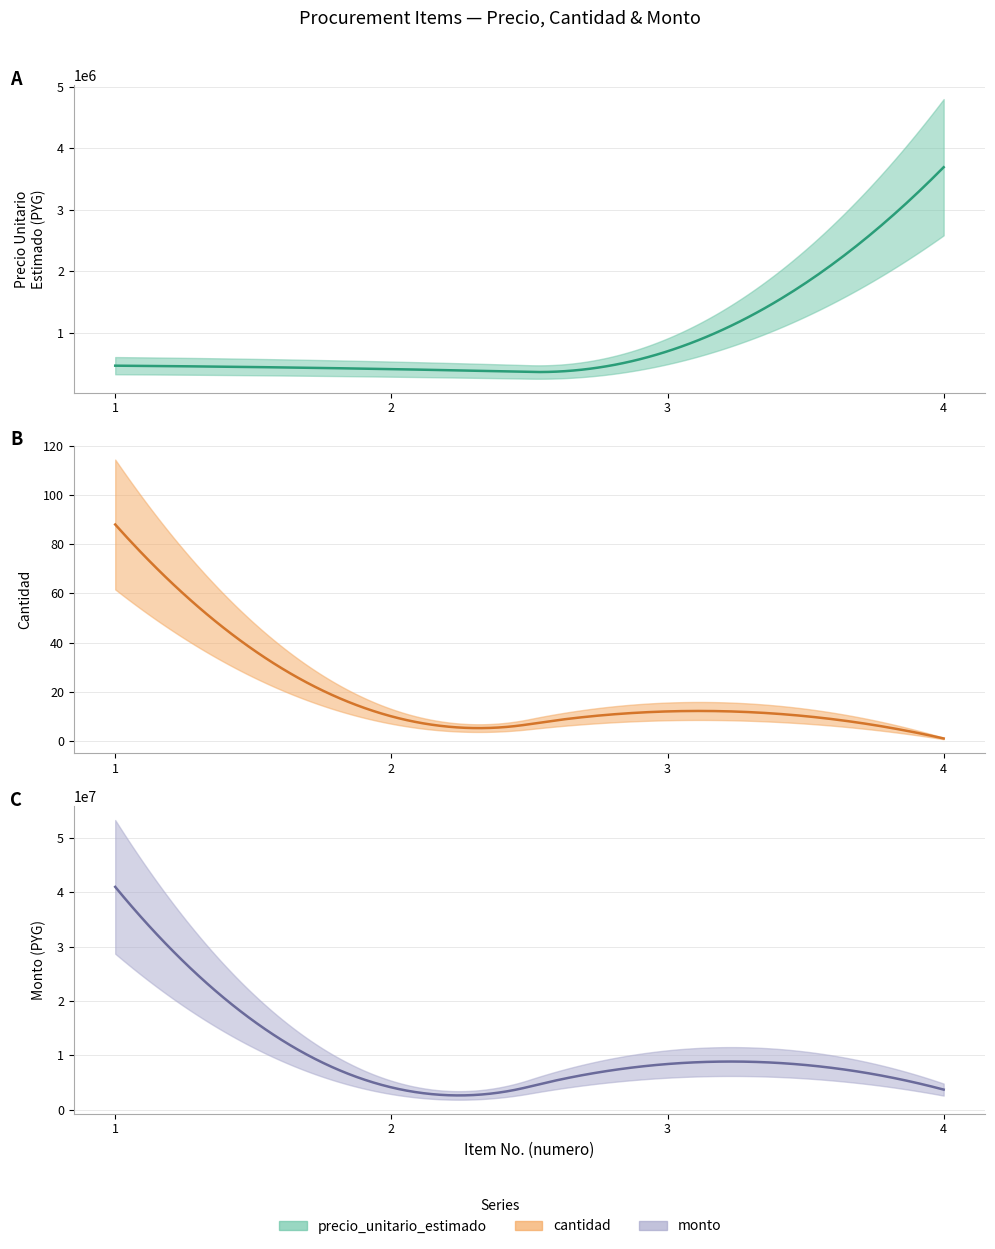

Is it true that monto equals 4100000 at 2?

True